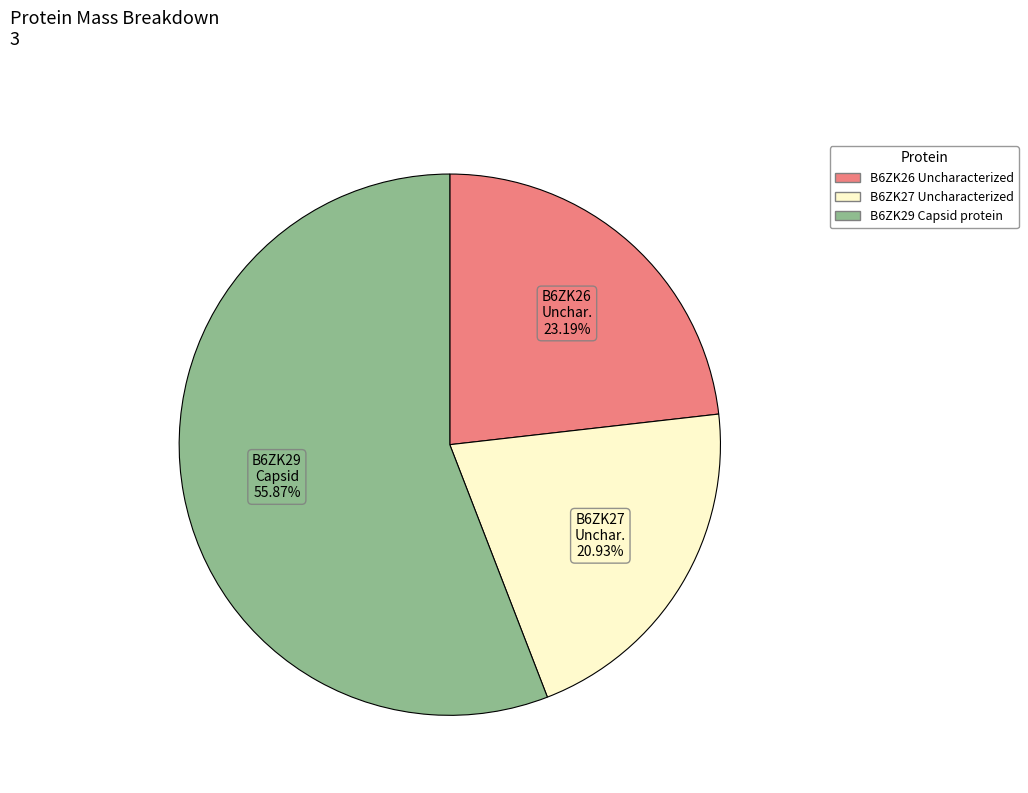

Which category has the biggest portion of the pie?

B6ZK29 Capsid protein